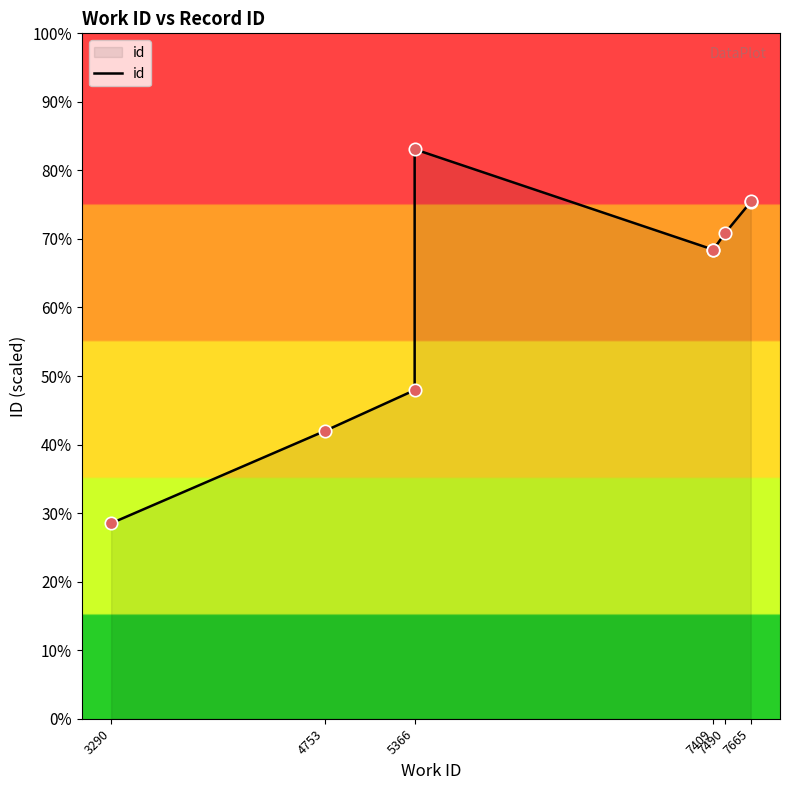

Between 4753 and 5366, which is larger?

5366